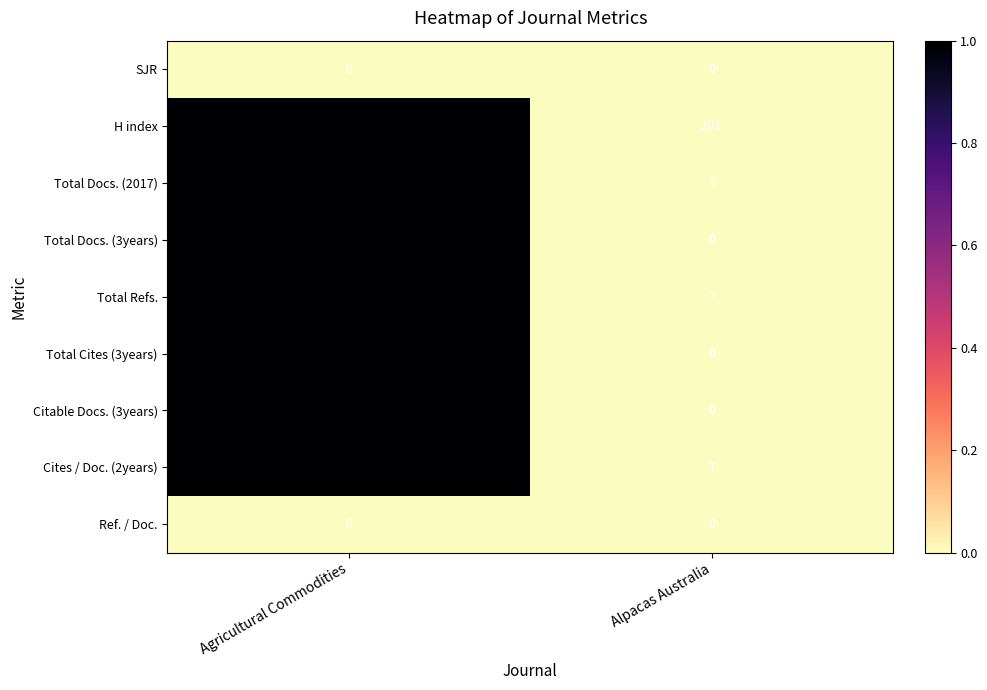

True or false: H index has a value of 28 at Agricultural Commodities.

False